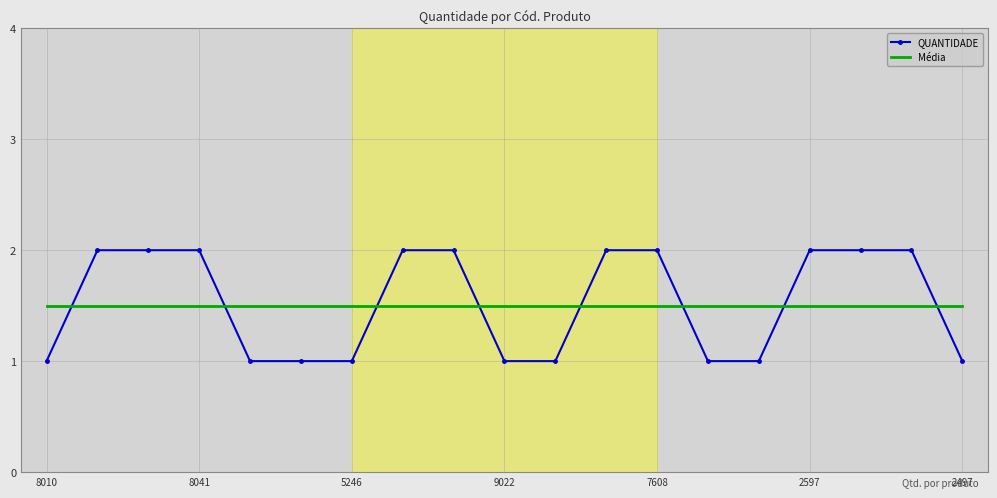

What is the difference between the maximum and minimum values in the QUANTIDADE series?

1.0